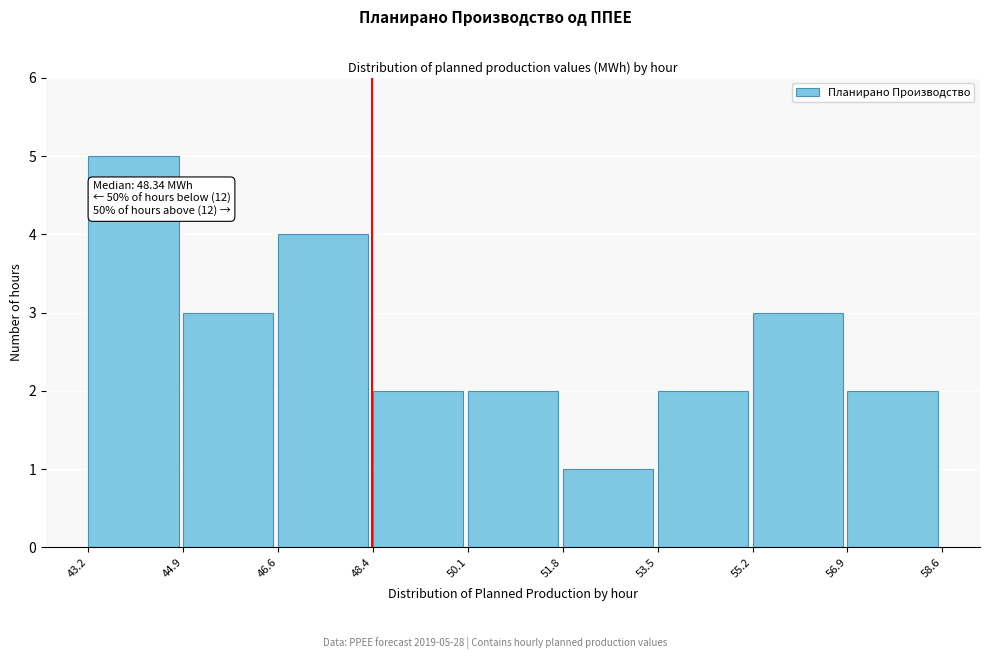

Over which range of the x-axis is the bar tallest?

43.2 to 44.9